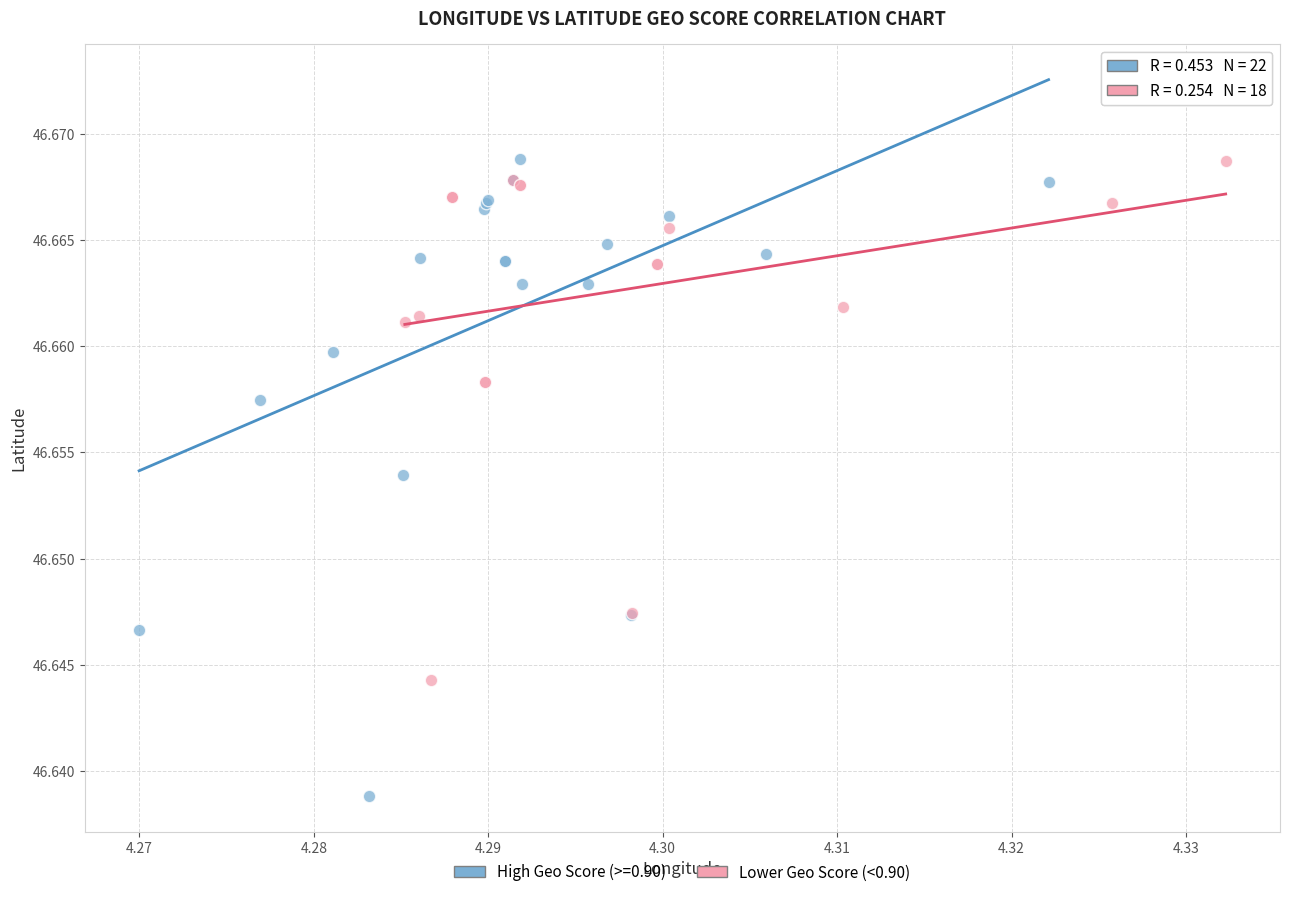

Which series has the largest Y range (max minus min)?

High Geo Score (>=0.90)